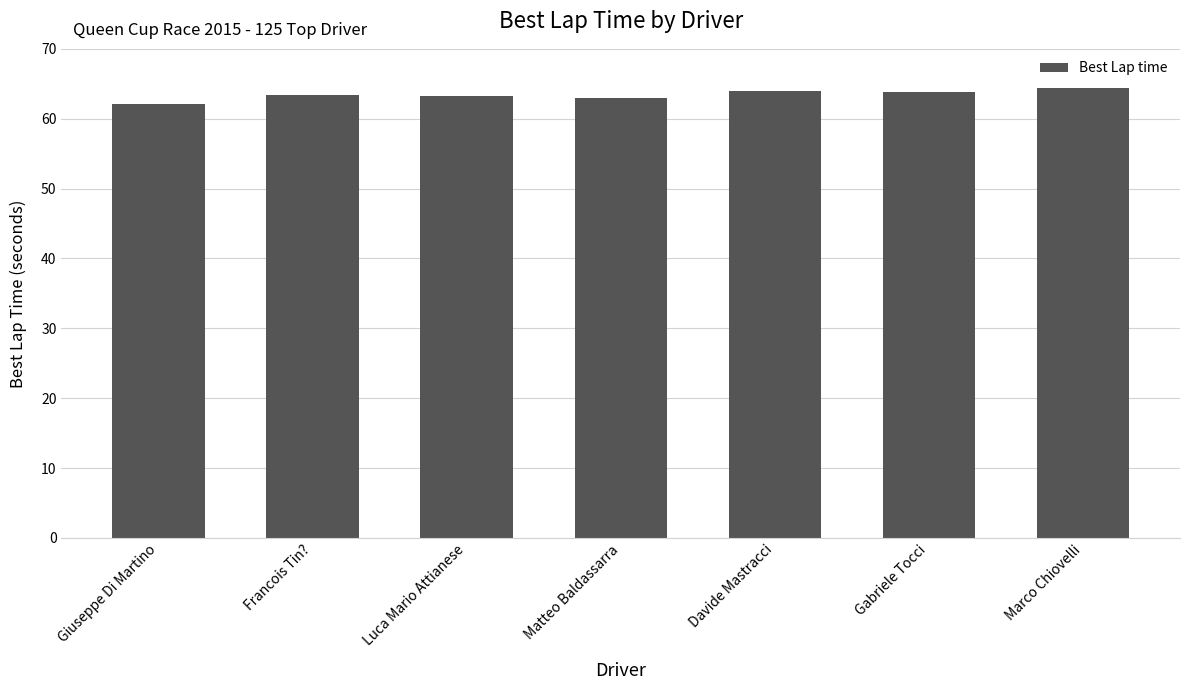

What is the minimum value shown in the chart?

62.1